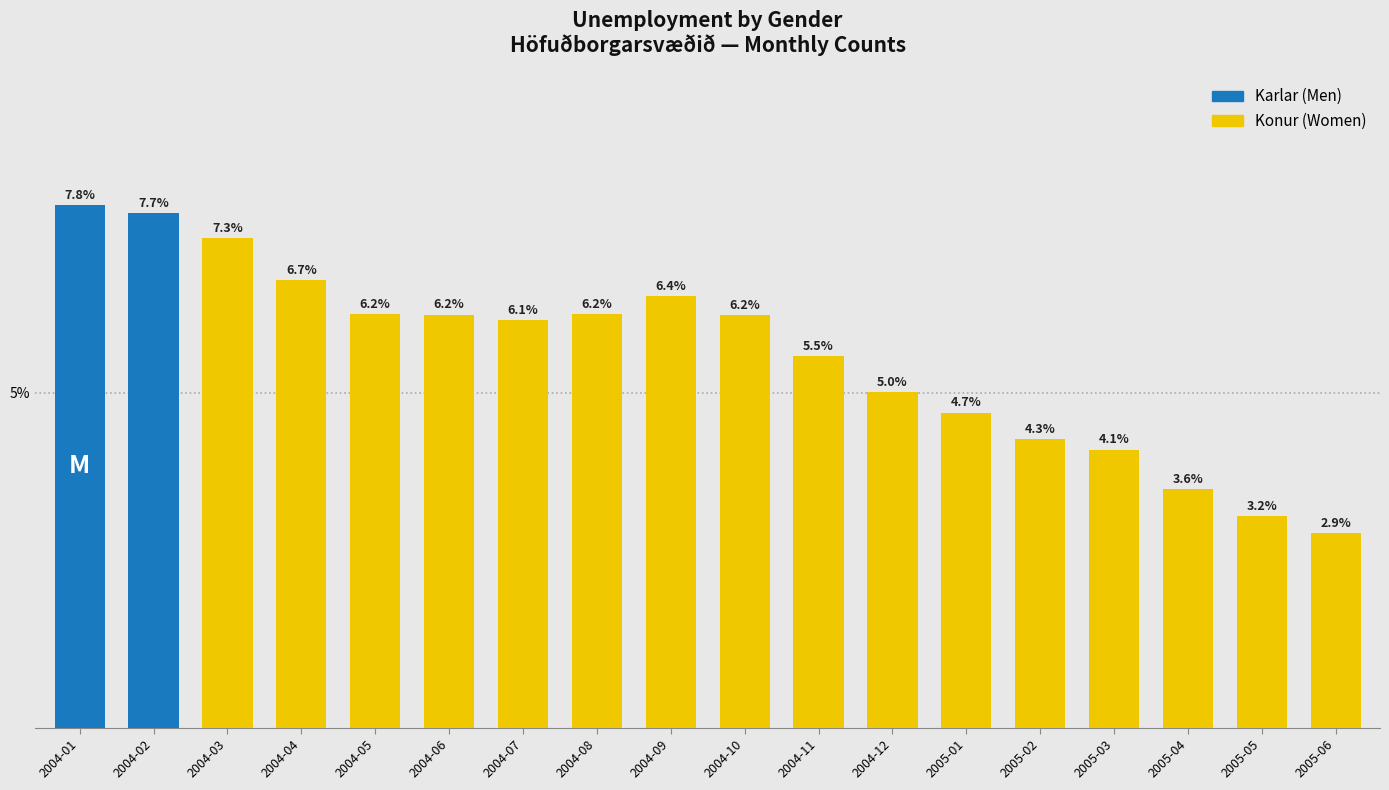

Reading right to left, what are all the values shown in this chart?

2.9	3.2	3.6	4.1	4.3	4.7	5.0	5.5	6.2	6.4	6.2	6.1	6.2	6.2	6.7	7.3	7.7	7.8